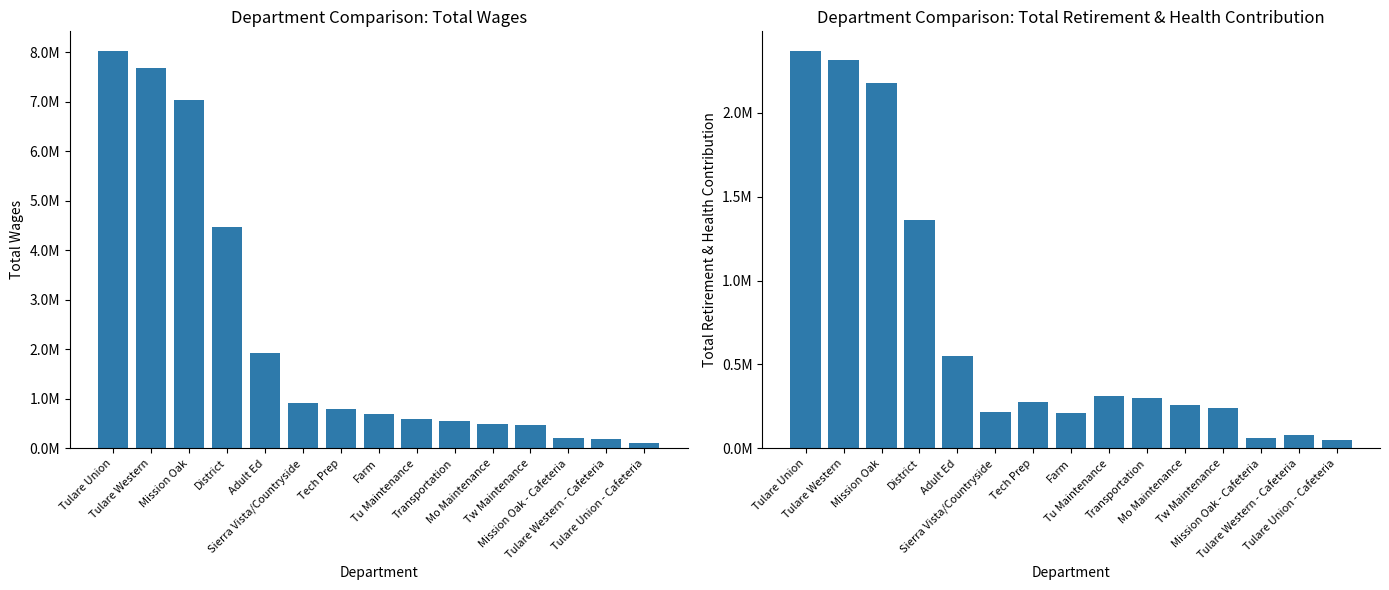

Is it true that Total Wages equals 482974 at Tw Maintenance?

True